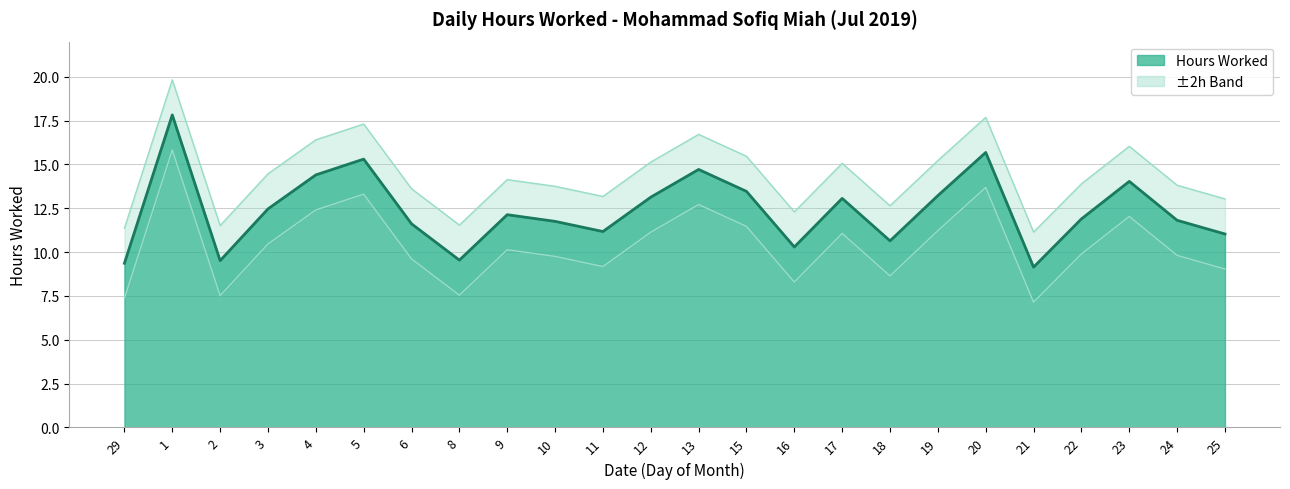

How many data points does each series have?

24